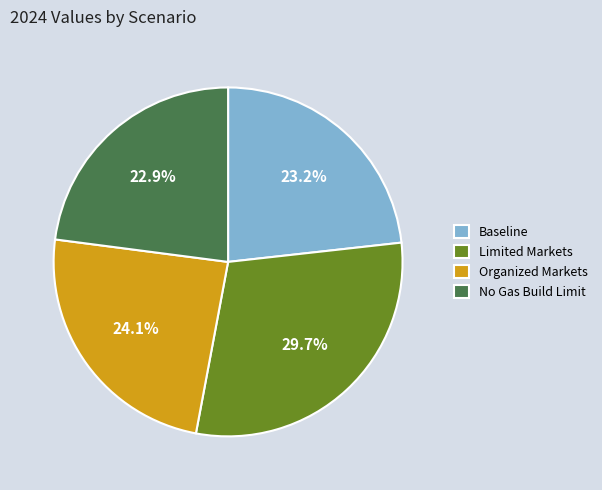

Does Baseline represent more than half of the total?

No